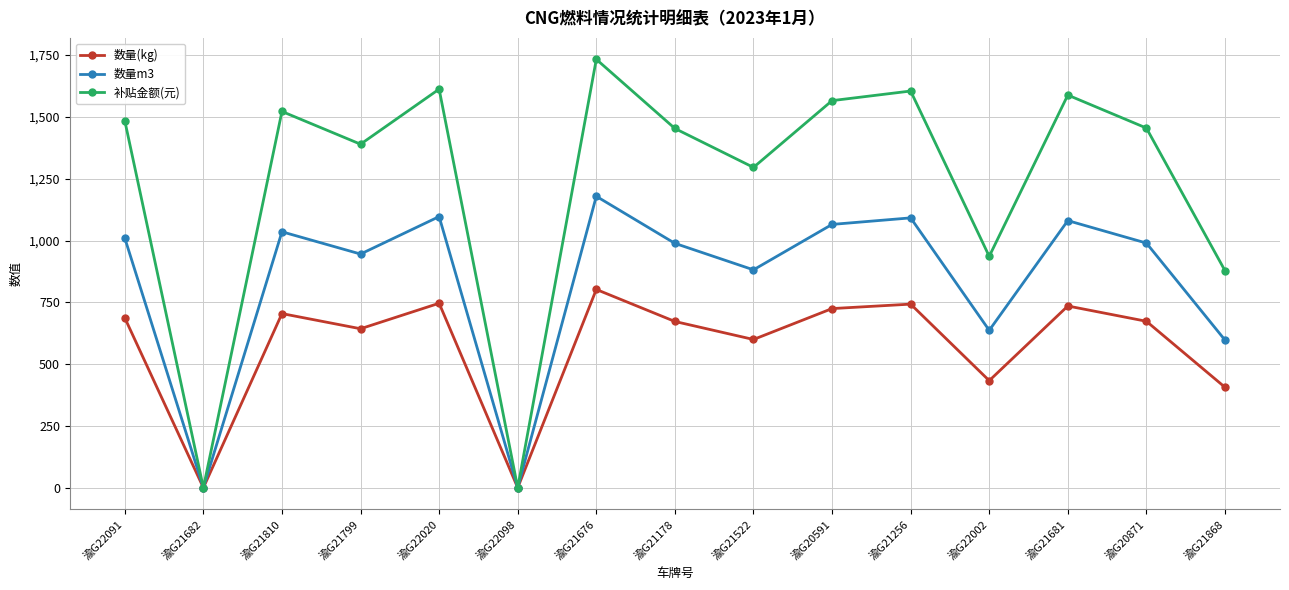

The value of 补贴金额(元) at 渝G22002 is 936.0. True or false?

True